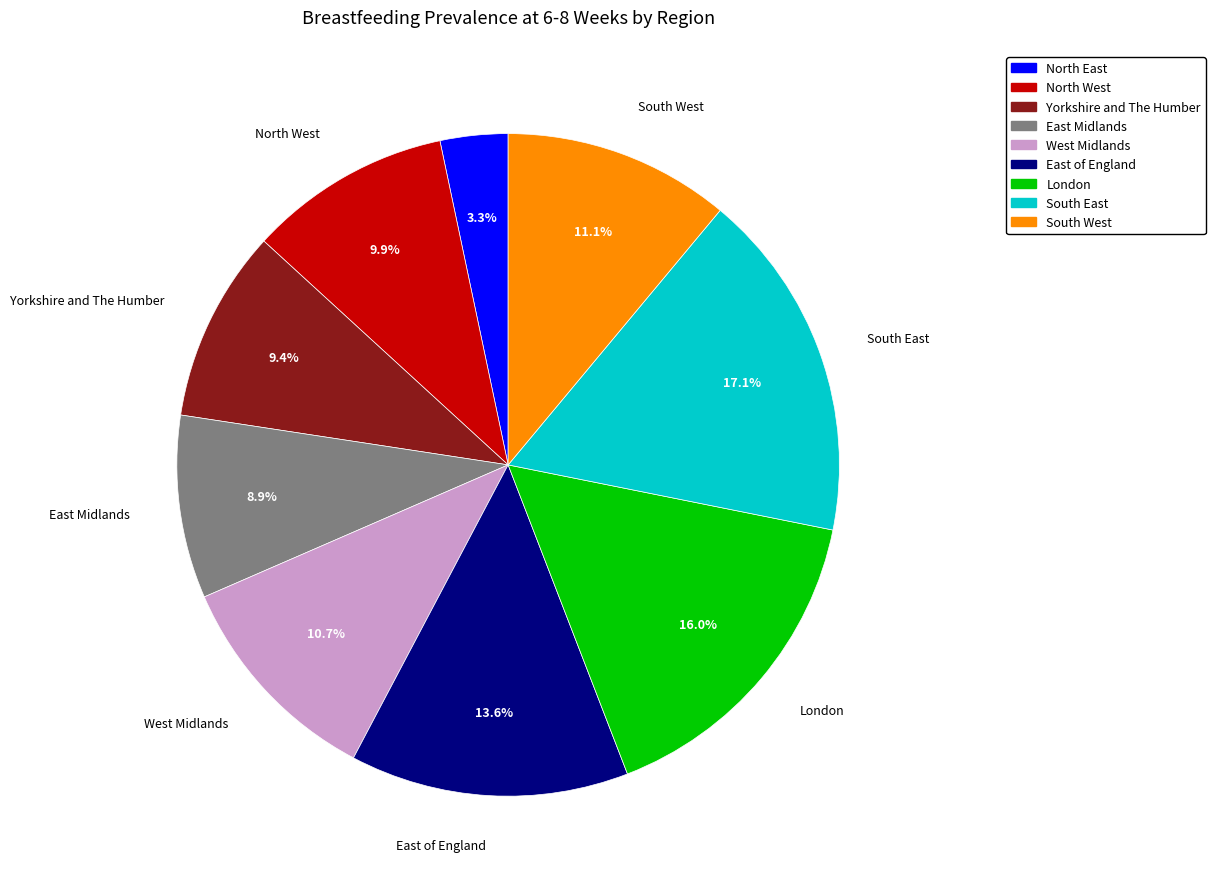

Which slice is the largest?

South East